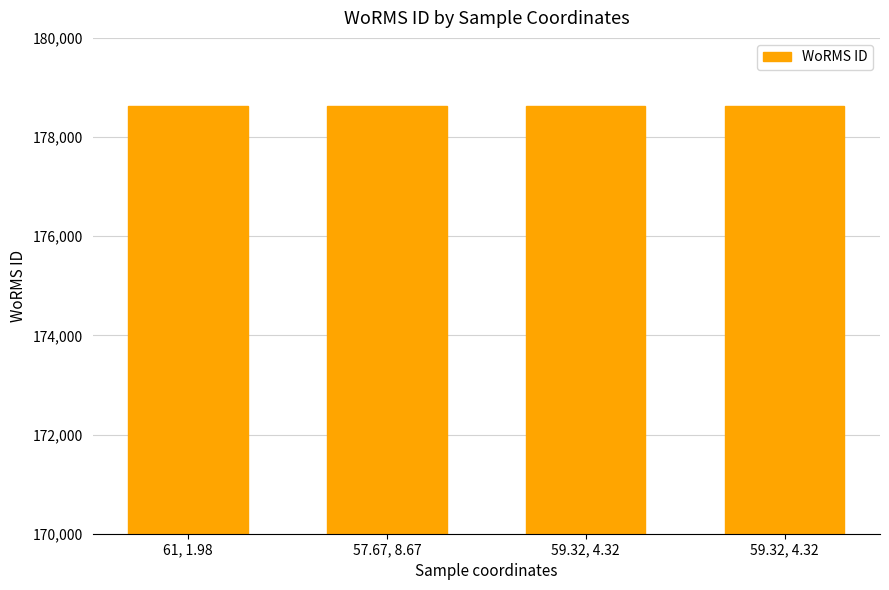

How many values are below 178628?

2